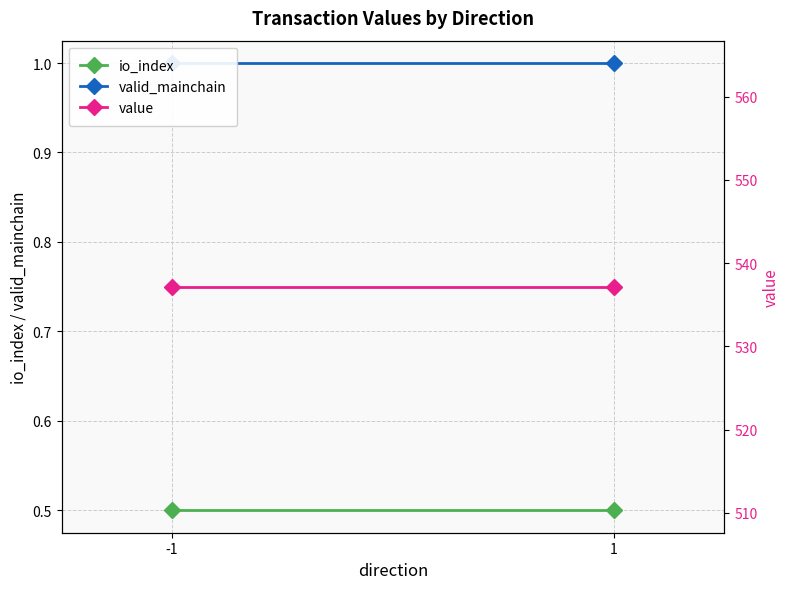

Rank the series by their maximum value, from lowest to highest.

io_index, valid_mainchain, value